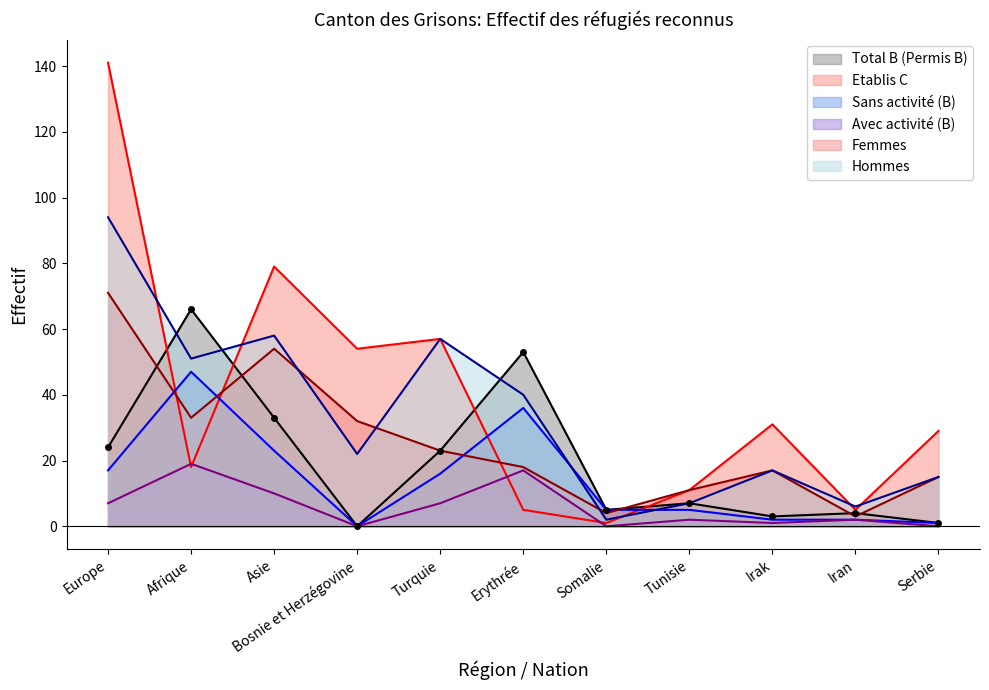

True or false: Avec activité (B) and Sans activité (B) intersect in this chart.

False